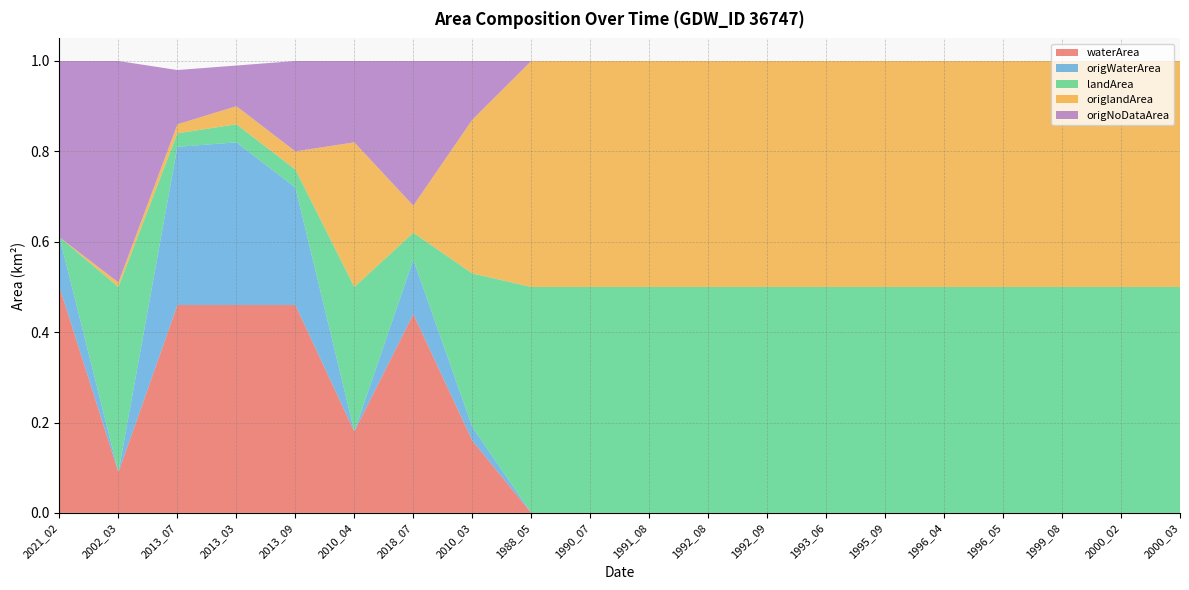

Reading left to right, what are all the values shown in this chart?

waterArea: 2021_02=0.5	2002_03=0.1	2013_07=0.5	2013_03=0.5	2013_09=0.5	2010_04=0.2	2018_07=0.4	2010_03=0.2	1988_05=0.0	1990_07=0.0	1991_08=0.0	1992_08=0.0	1992_09=0.0	1993_06=0.0	1995_09=0.0	1996_04=0.0	1996_05=0.0	1999_08=0.0	2000_02=0.0	2000_03=0.0
origWaterArea: 2021_02=0.1	2002_03=0.0	2013_07=0.3	2013_03=0.4	2013_09=0.3	2010_04=0.0	2018_07=0.1	2010_03=0.0	1988_05=0.0	1990_07=0.0	1991_08=0.0	1992_08=0.0	1992_09=0.0	1993_06=0.0	1995_09=0.0	1996_04=0.0	1996_05=0.0	1999_08=0.0	2000_02=0.0	2000_03=0.0
landArea: 2021_02=0.0	2002_03=0.4	2013_07=0.0	2013_03=0.0	2013_09=0.0	2010_04=0.3	2018_07=0.1	2010_03=0.3	1988_05=0.5	1990_07=0.5	1991_08=0.5	1992_08=0.5	1992_09=0.5	1993_06=0.5	1995_09=0.5	1996_04=0.5	1996_05=0.5	1999_08=0.5	2000_02=0.5	2000_03=0.5
origlandArea: 2021_02=0.0	2002_03=0.0	2013_07=0.0	2013_03=0.0	2013_09=0.0	2010_04=0.3	2018_07=0.1	2010_03=0.3	1988_05=0.5	1990_07=0.5	1991_08=0.5	1992_08=0.5	1992_09=0.5	1993_06=0.5	1995_09=0.5	1996_04=0.5	1996_05=0.5	1999_08=0.5	2000_02=0.5	2000_03=0.5
origNoDataArea: 2021_02=0.4	2002_03=0.5	2013_07=0.1	2013_03=0.1	2013_09=0.2	2010_04=0.2	2018_07=0.3	2010_03=0.1	1988_05=0.0	1990_07=0.0	1991_08=0.0	1992_08=0.0	1992_09=0.0	1993_06=0.0	1995_09=0.0	1996_04=0.0	1996_05=0.0	1999_08=0.0	2000_02=0.0	2000_03=0.0